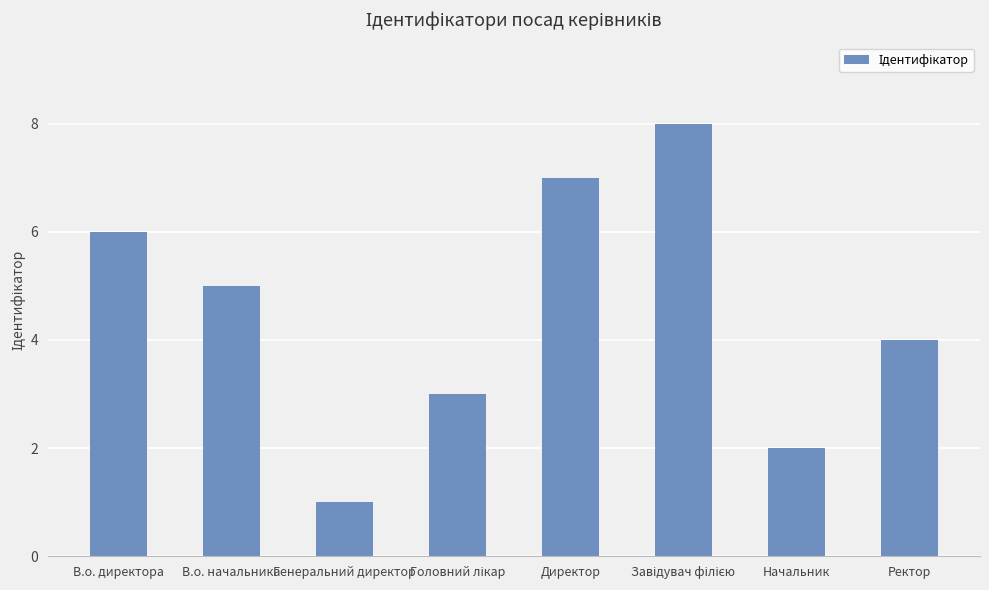

At which label is the value closest to 4?

Ректор